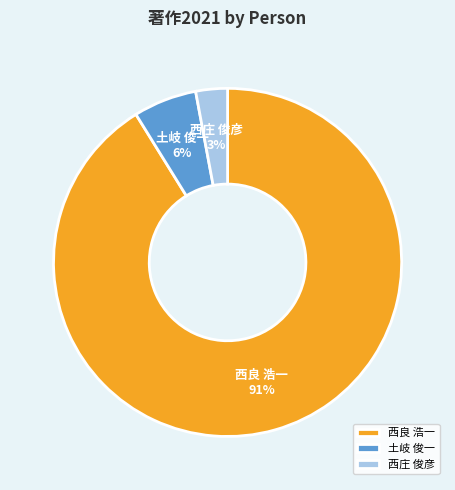

To the nearest percent, what is the average slice percentage?

33%